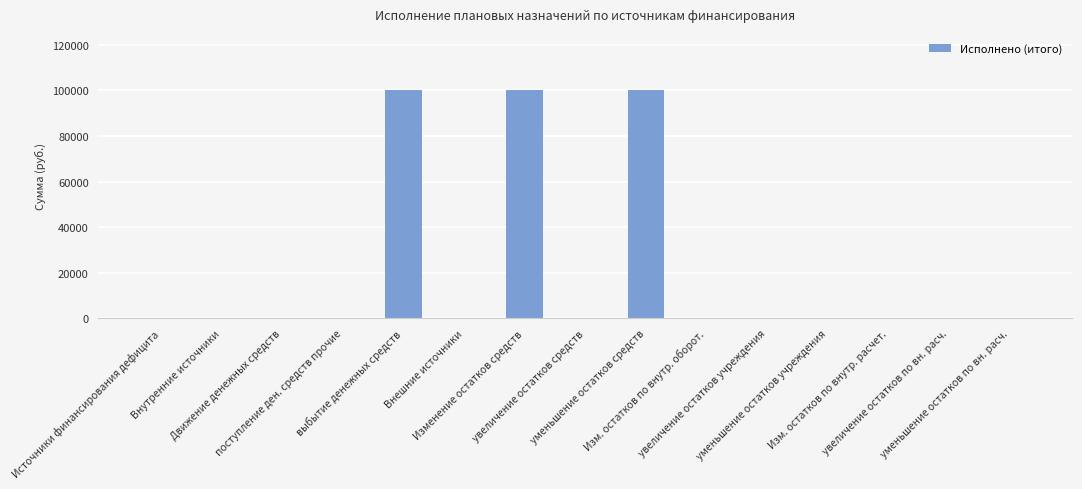

How many series are shown in this chart?

1